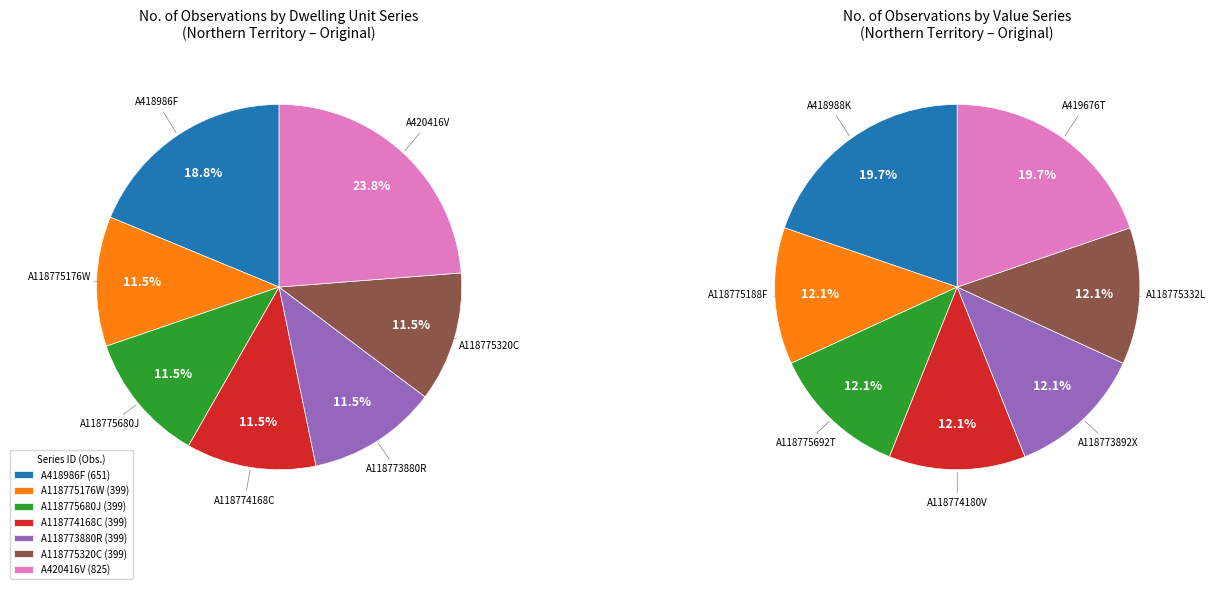

What is the smallest slice in the pie chart?

A118775176W